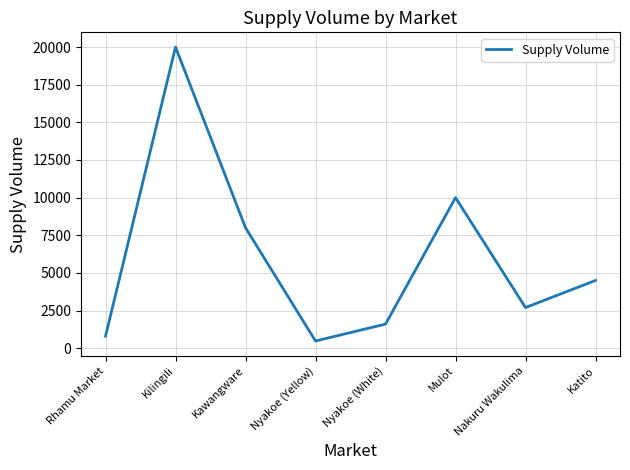

List the labels in order of value, largest first.

Kilingili, Mulot, Kawangware, Katito, Nakuru Wakulima, Nyakoe (White), Rhamu Market, Nyakoe (Yellow)